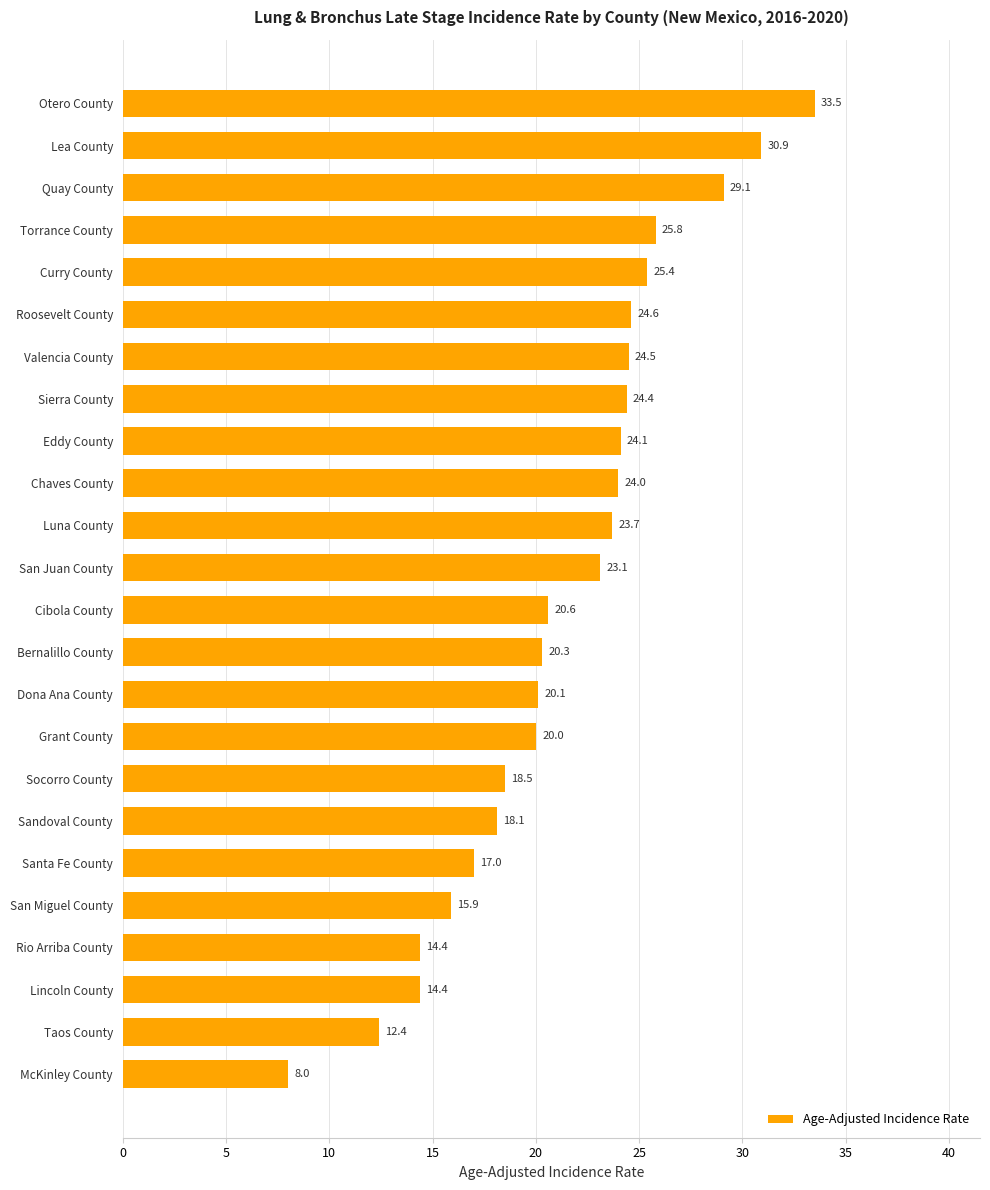

What is the minimum value shown in the chart?

8.0